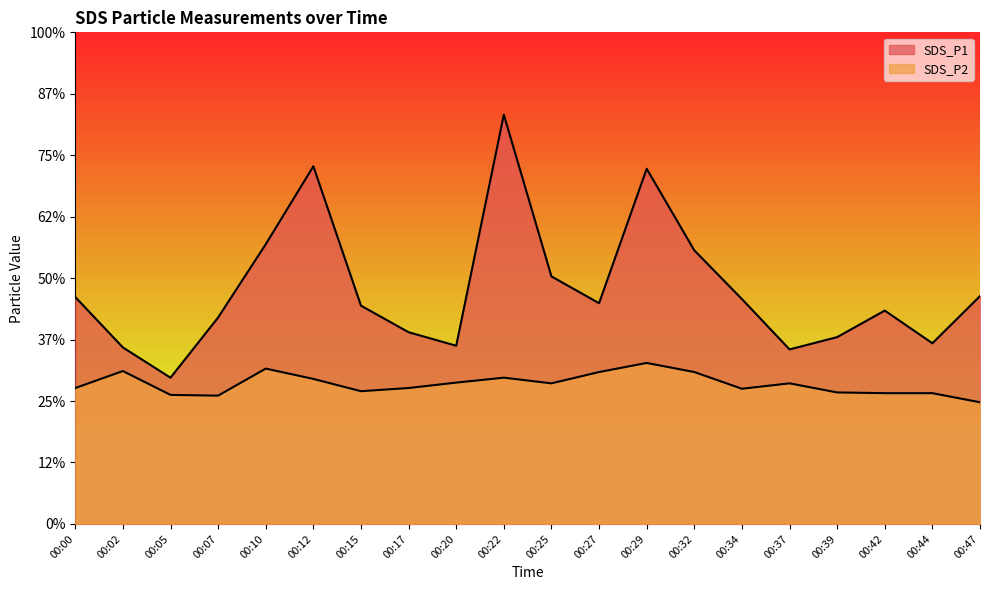

Between 00:17 and 00:15, which is larger?

00:15